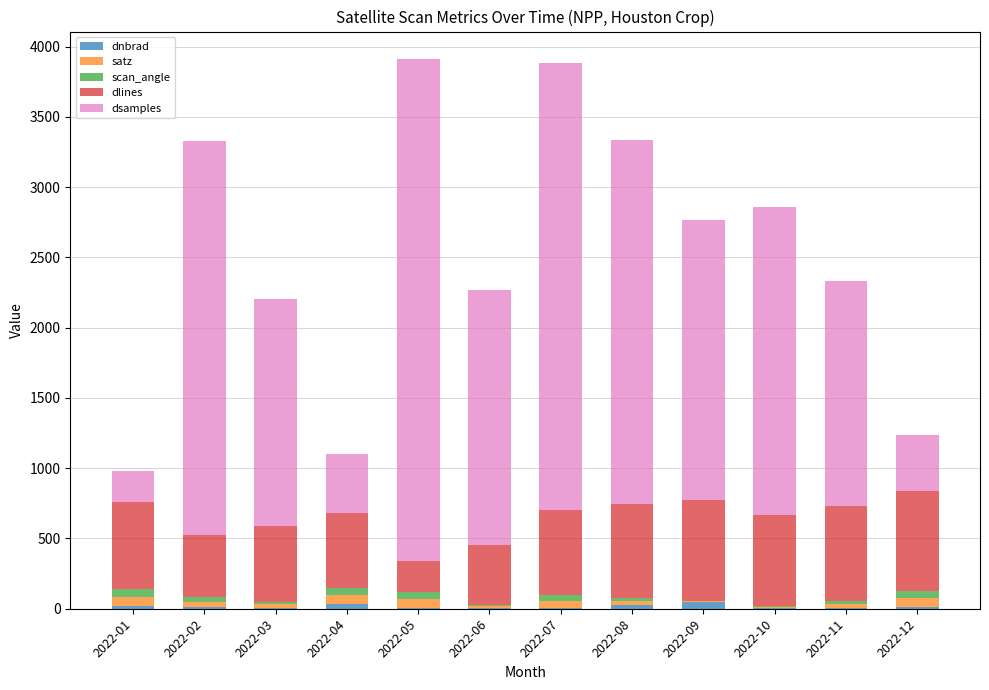

How many categories are shown in the chart?

12